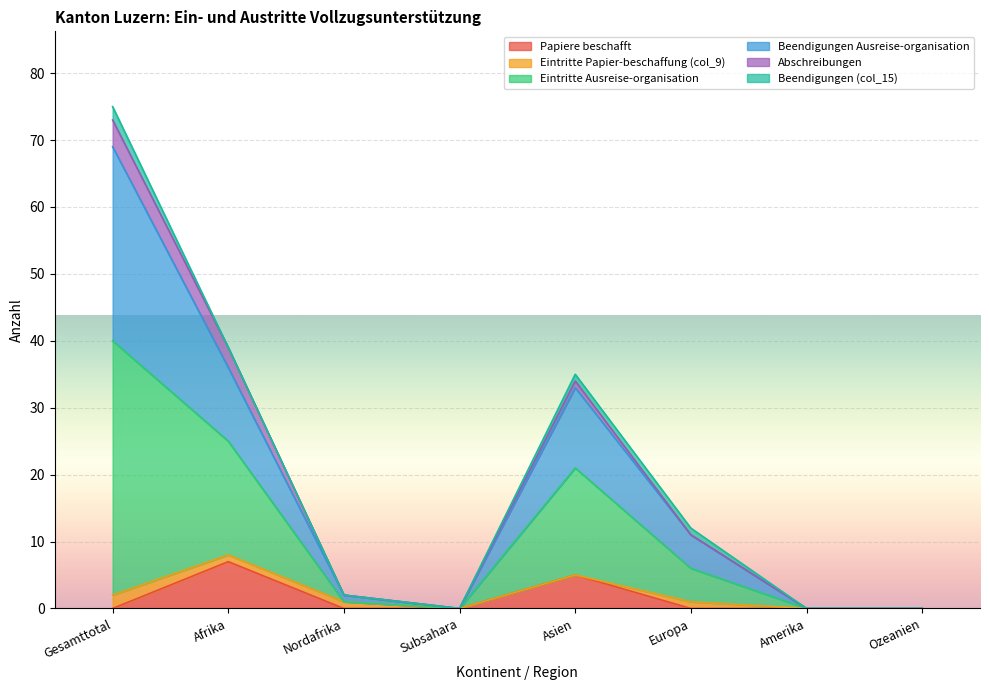

At which category is the sum across all series the highest?

Gesamttotal